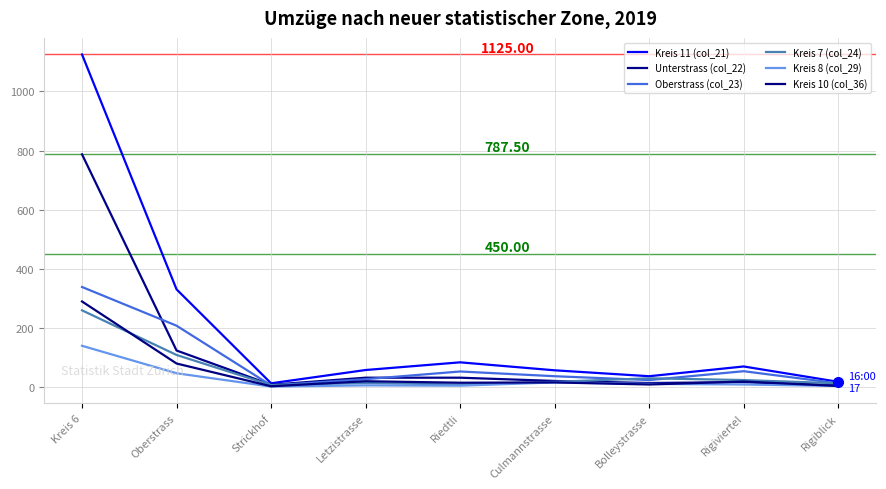

What is the difference between the Unterstrass (col_22) values at Oberstrass and Kreis 6?

664